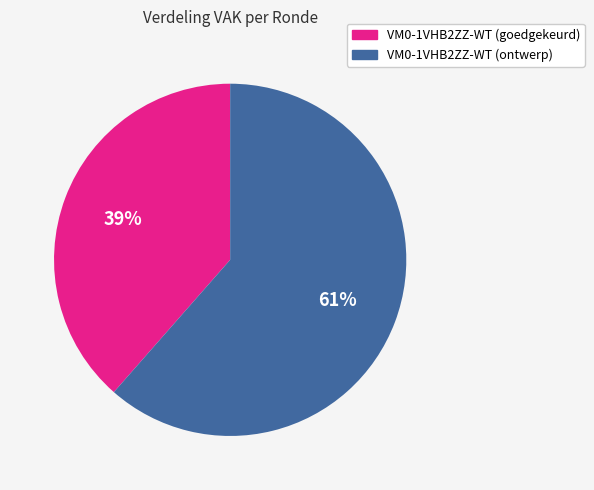

Between VM0-1VHB2ZZ-WT (ontwerp) and VM0-1VHB2ZZ-WT (goedgekeurd), which is larger?

VM0-1VHB2ZZ-WT (ontwerp)